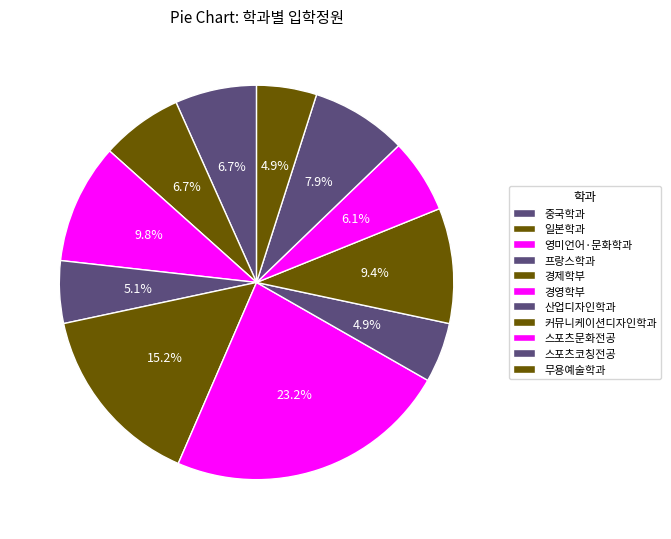

Does 무용예술학과 represent more than half of the total?

No